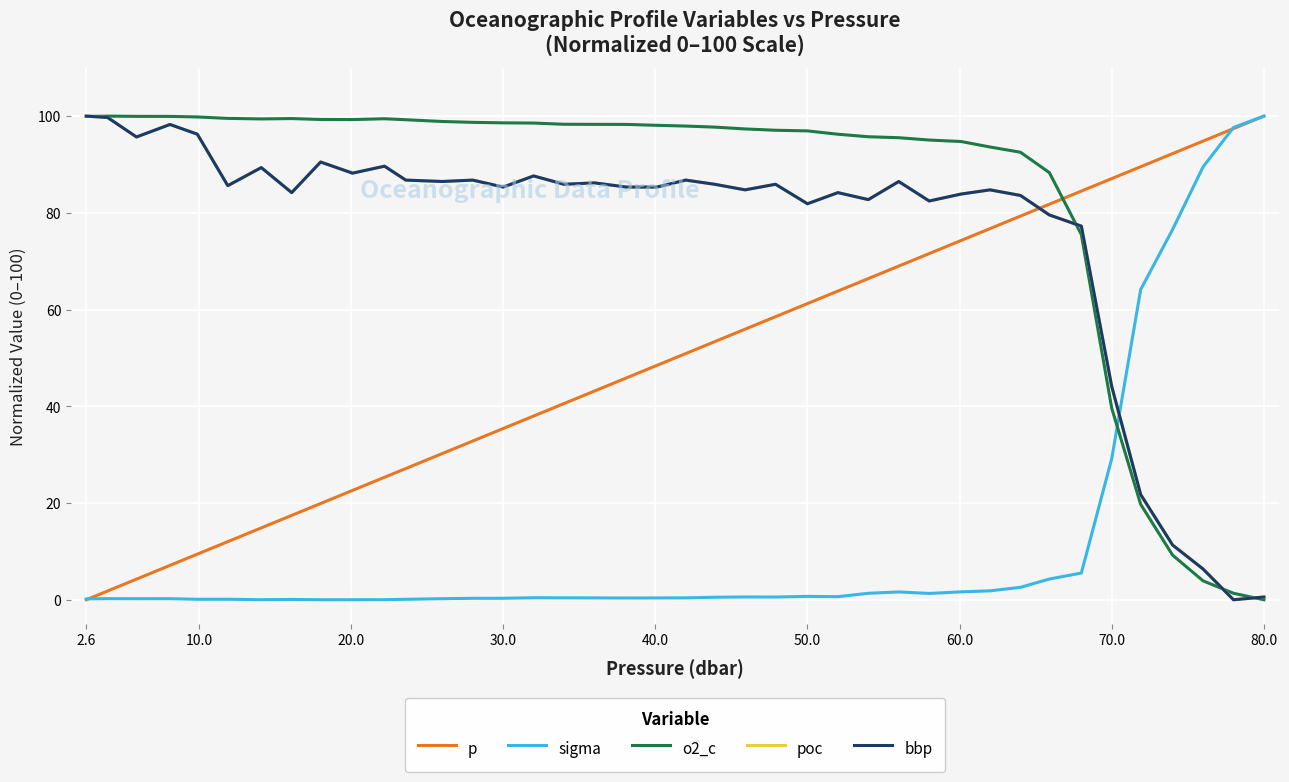

Which series has the largest total across all categories?

o2_c